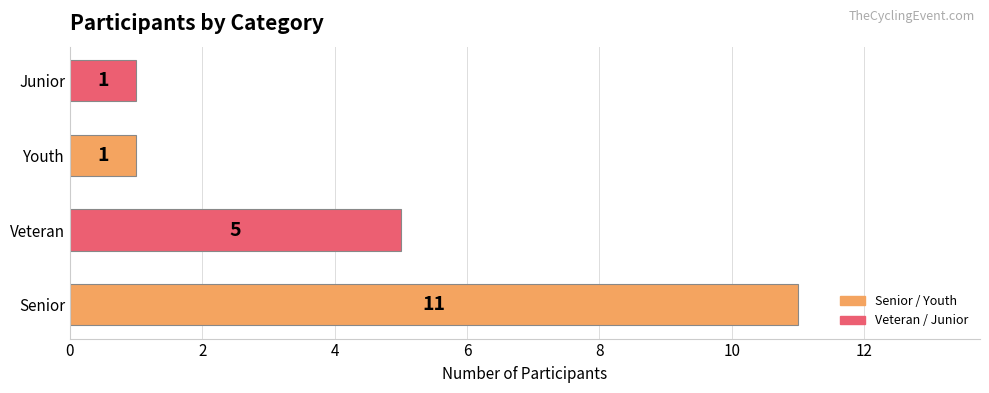

Reading bottom to top, transcribe all the data shown in this chart.

11	5	1	1